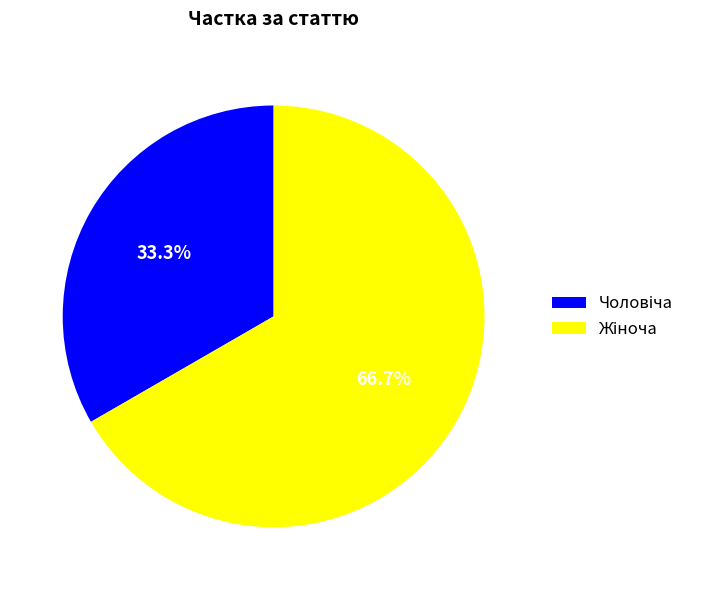

Count the number of slices in the pie.

2